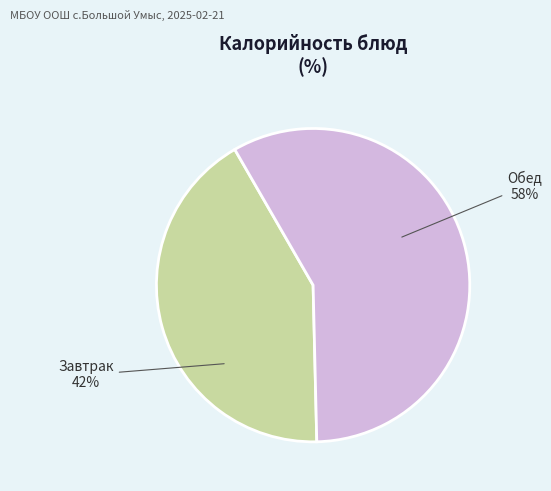

Is it true that Обед is 66% of the pie?

False